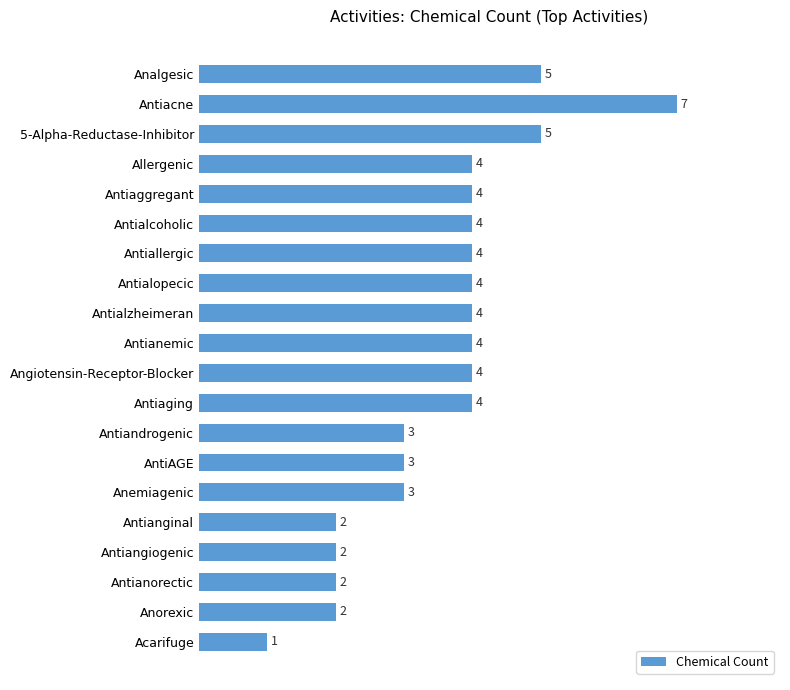

Read the value at Antialzheimeran.

4